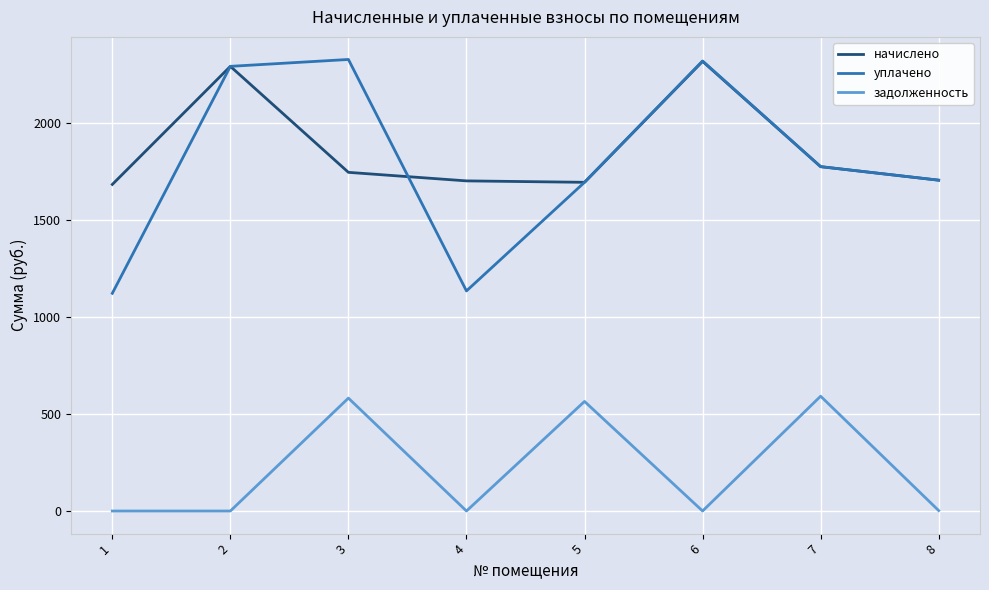

What is the total value across all series at 8?

3411.6